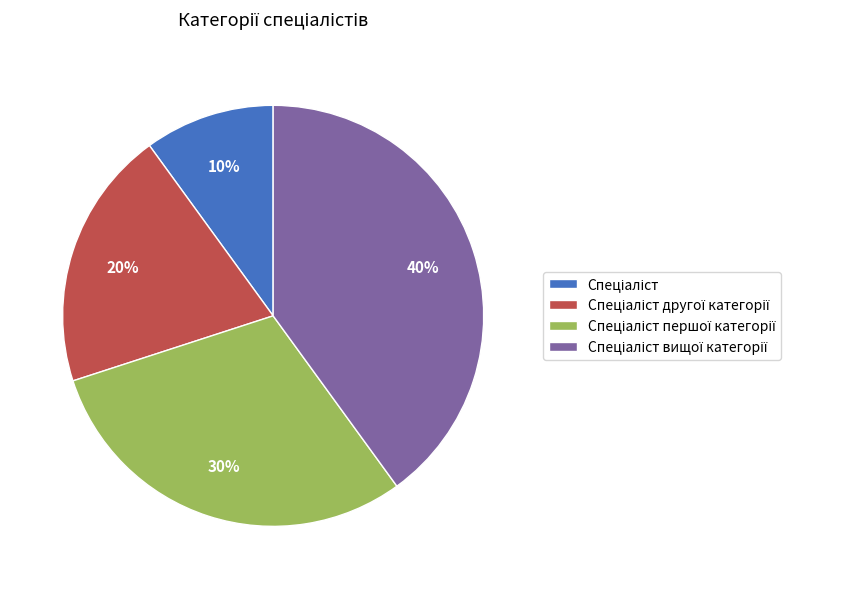

Does any single category account for the majority?

No